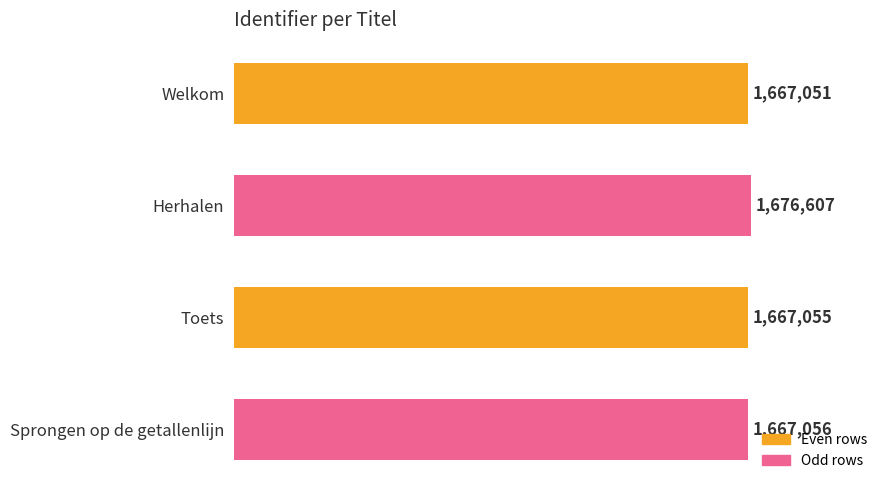

Reading top to bottom, extract all data points from this chart.

1667051	1676607	1667055	1667056